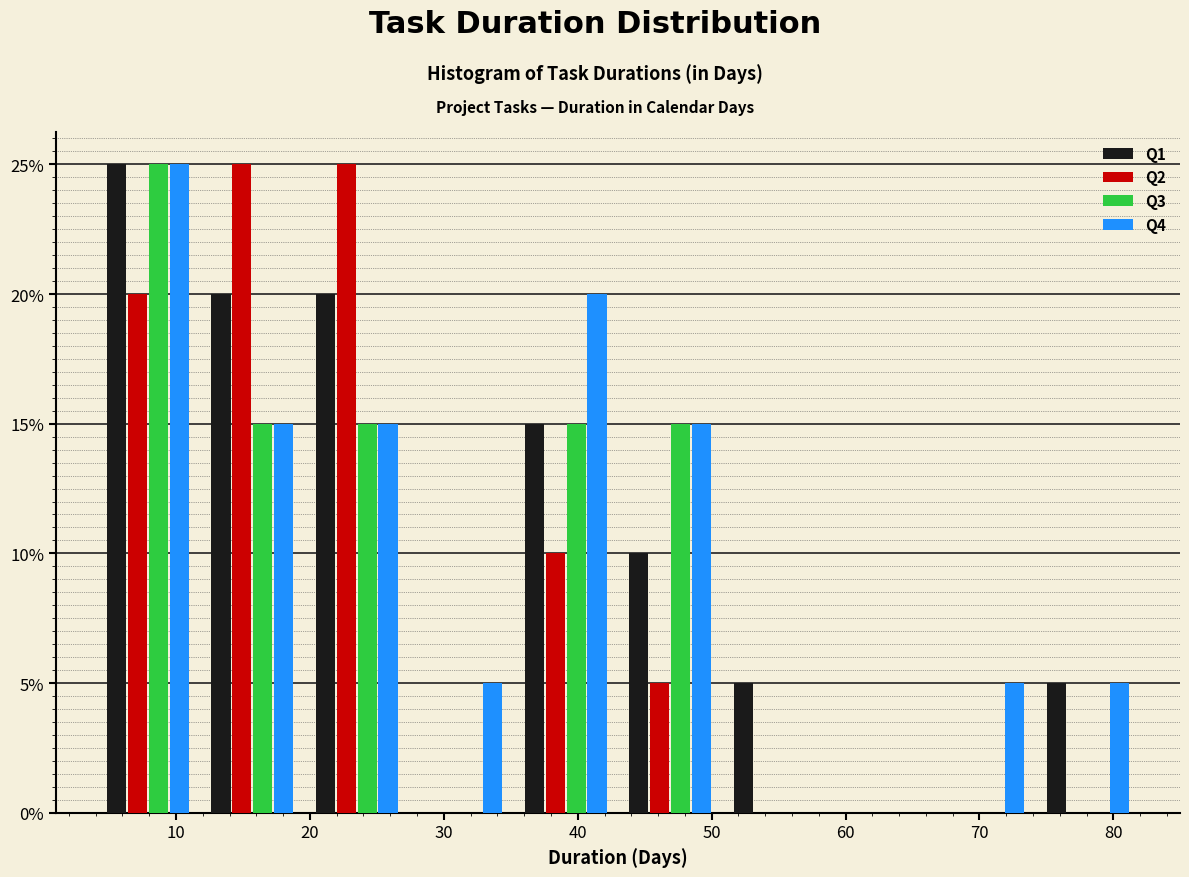

Reading left to right, transcribe this chart: for each range on the x-axis, give the height of each series' bar. Neither the bar edges nor the heights are printed on the chart, so give them approximately, as read against the axes.

4.0 to 11.8: Q1=25	Q2=20	Q3=25	Q4=25
11.8 to 19.6: Q1=20	Q2=25	Q3=15	Q4=15
19.6 to 27.4: Q1=20	Q2=25	Q3=15	Q4=15
27.4 to 35.2: Q1=0	Q2=0	Q3=0	Q4=5
35.2 to 43.0: Q1=15	Q2=10	Q3=15	Q4=20
43.0 to 50.8: Q1=10	Q2=5	Q3=15	Q4=15
50.8 to 58.6: Q1=5	Q2=0	Q3=0	Q4=0
58.6 to 66.4: Q1=0	Q2=0	Q3=0	Q4=0
66.4 to 74.2: Q1=0	Q2=0	Q3=0	Q4=5
74.2 to 82.0: Q1=5	Q2=0	Q3=0	Q4=5